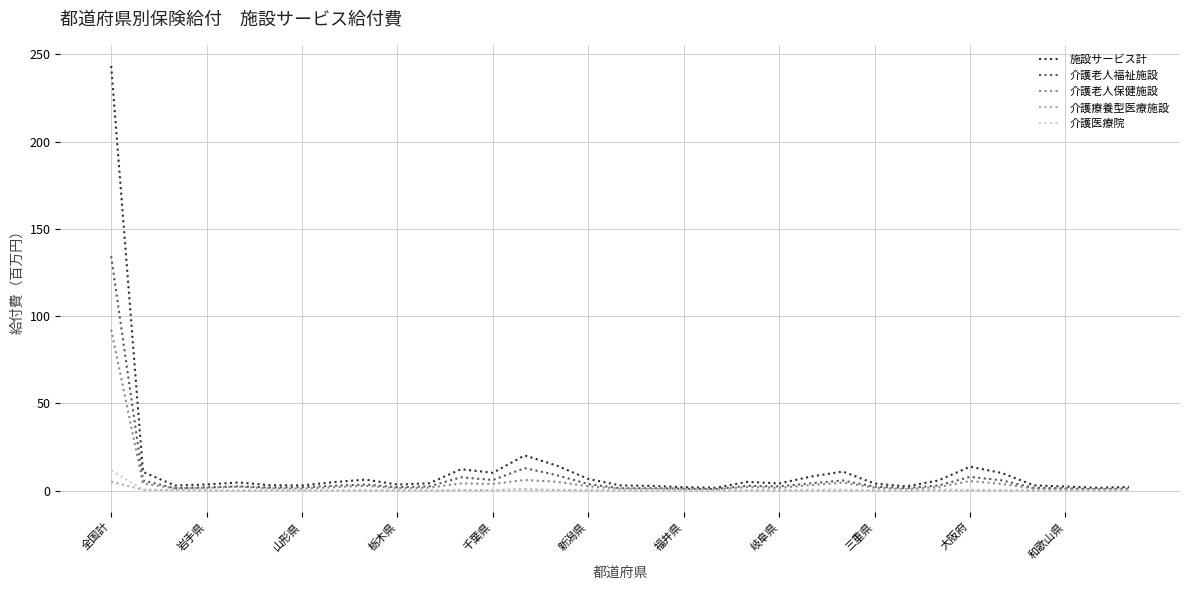

What is the greatest value displayed?

243.4